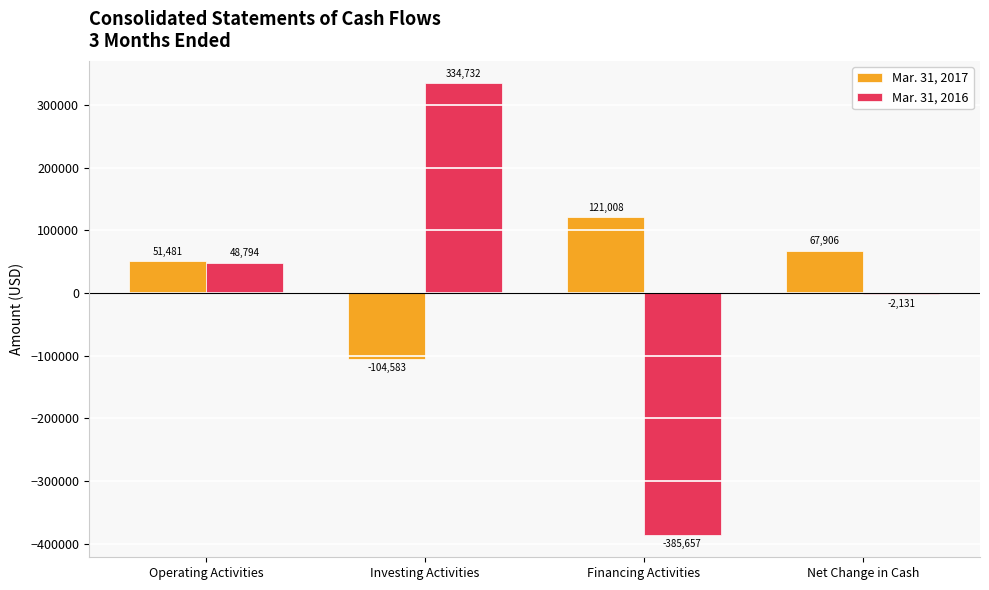

Are the bars grouped side by side (vs. stacked)?

Yes